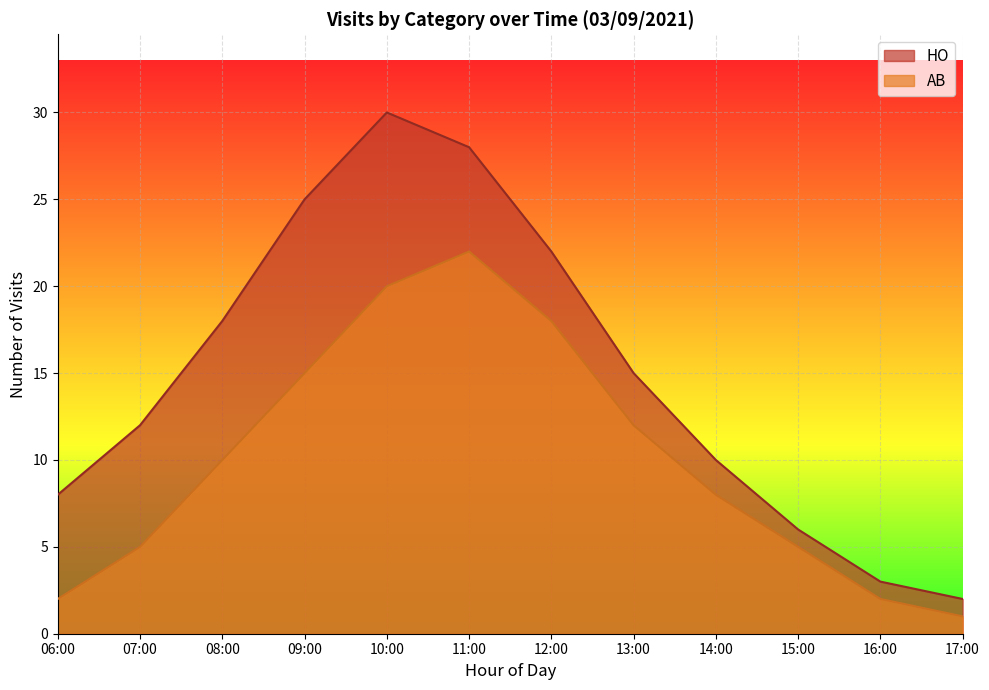

True or false: HO and AB cross at least once.

False